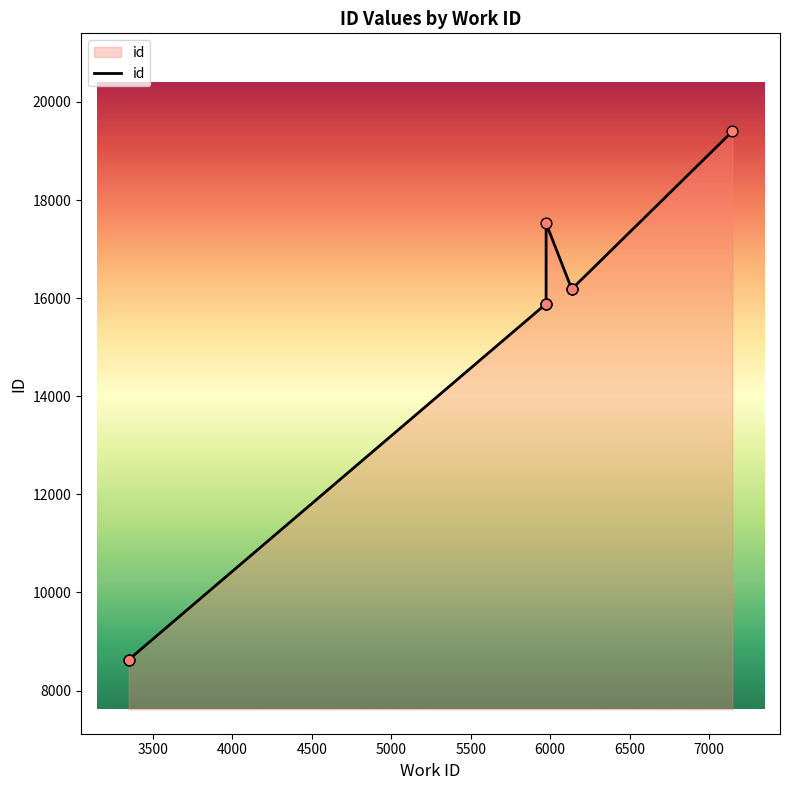

What is the change in value from 3347 to 5973?

+7263